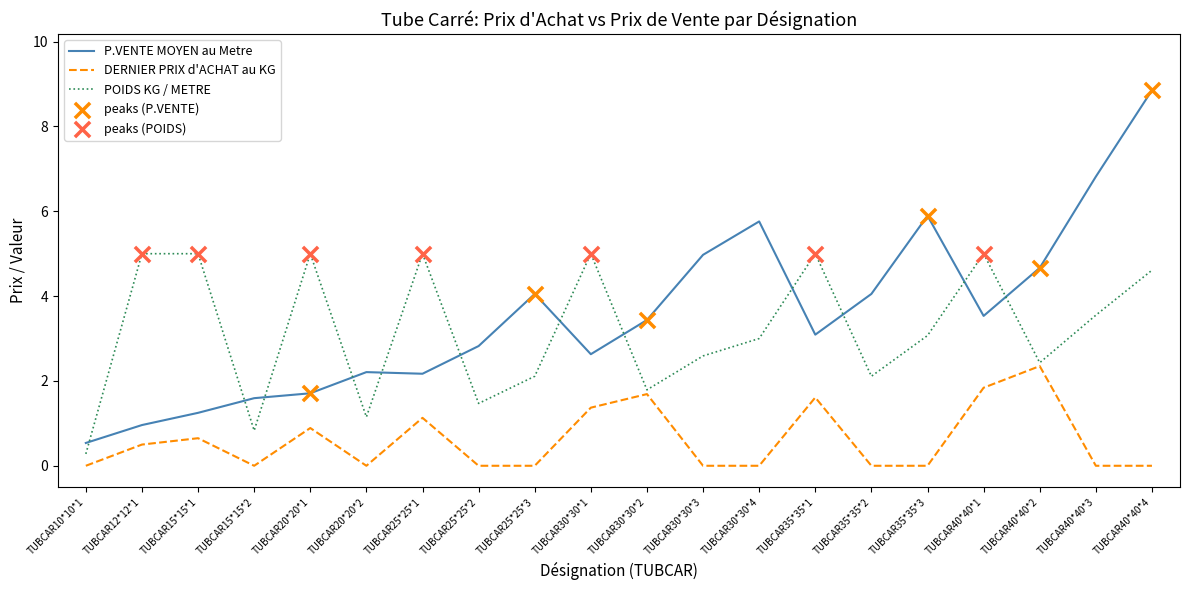

What is the total value across all series at TUBCAR35*35*2?

6.2